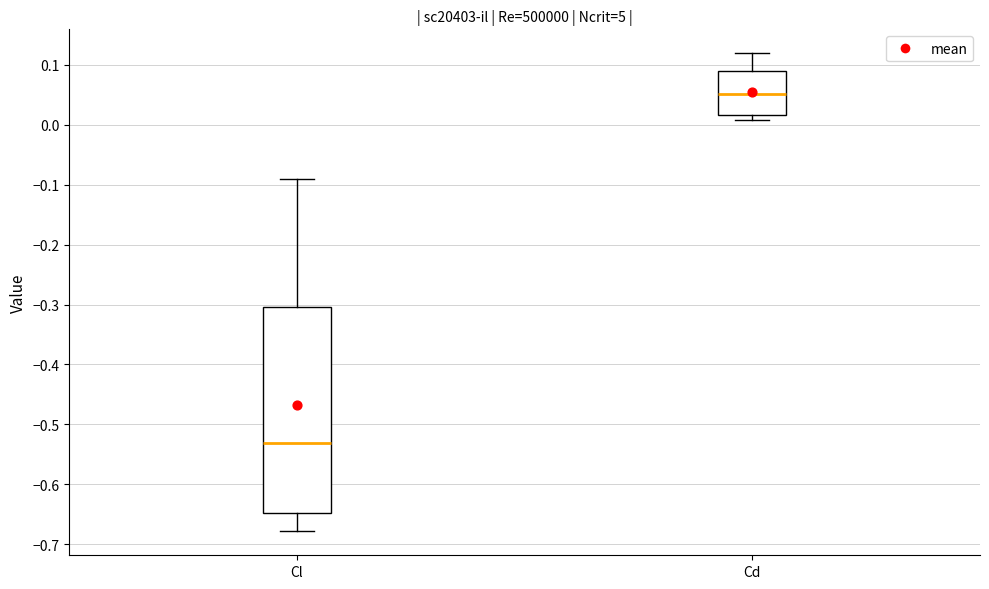

Which box's median line is the highest?

Cd